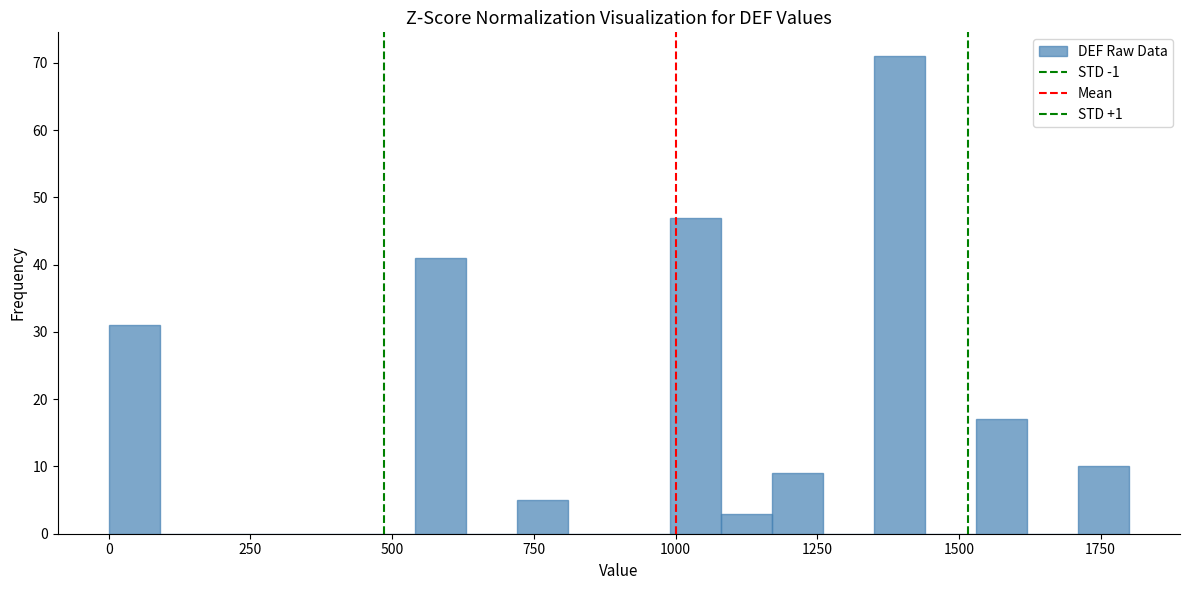

Read against the x-axis, roughly where is the centre of the tallest bar?

1400